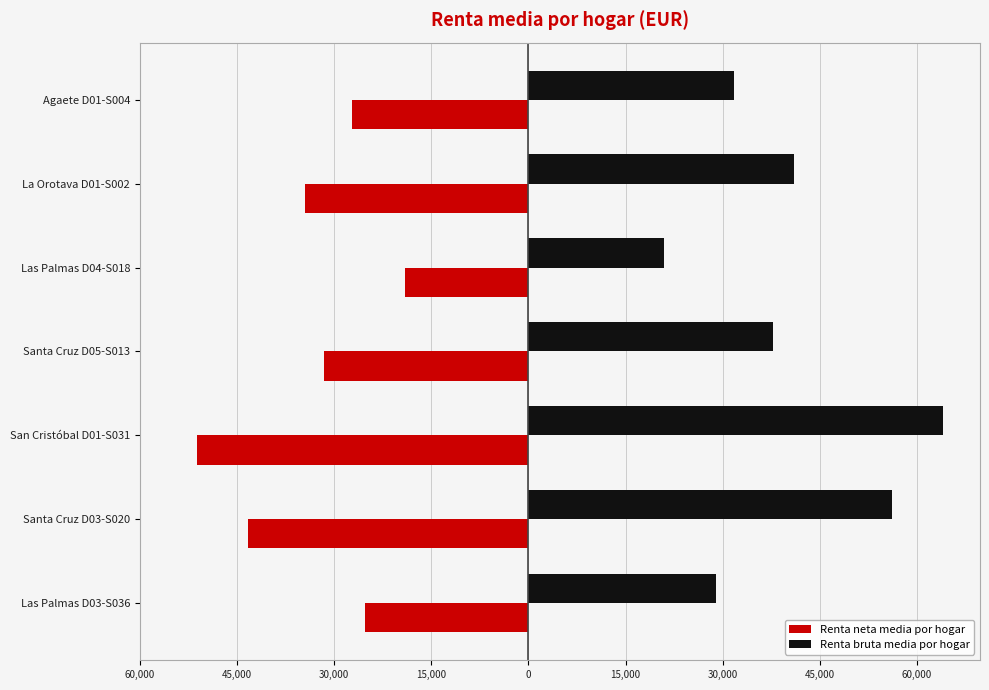

What are all the series names shown in the legend?

Renta neta media por hogar, Renta bruta media por hogar